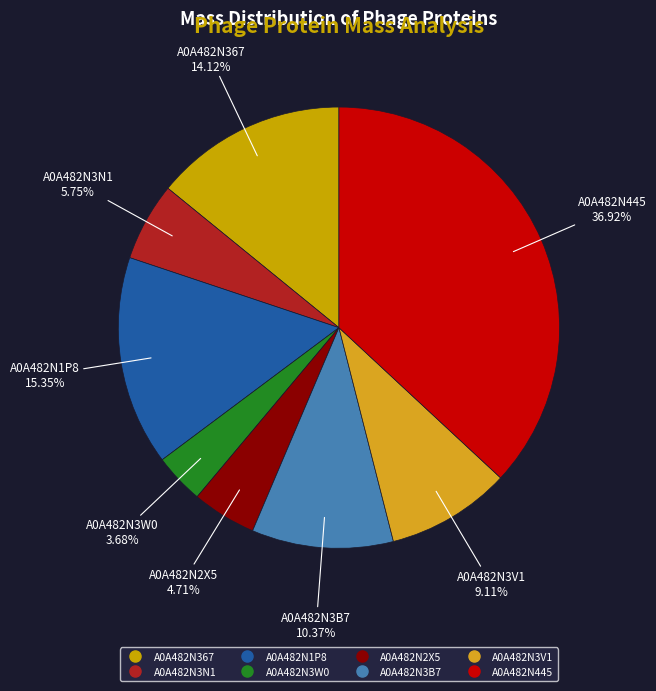

To the nearest percent, what portion does A0A482N3W0 represent?

4%